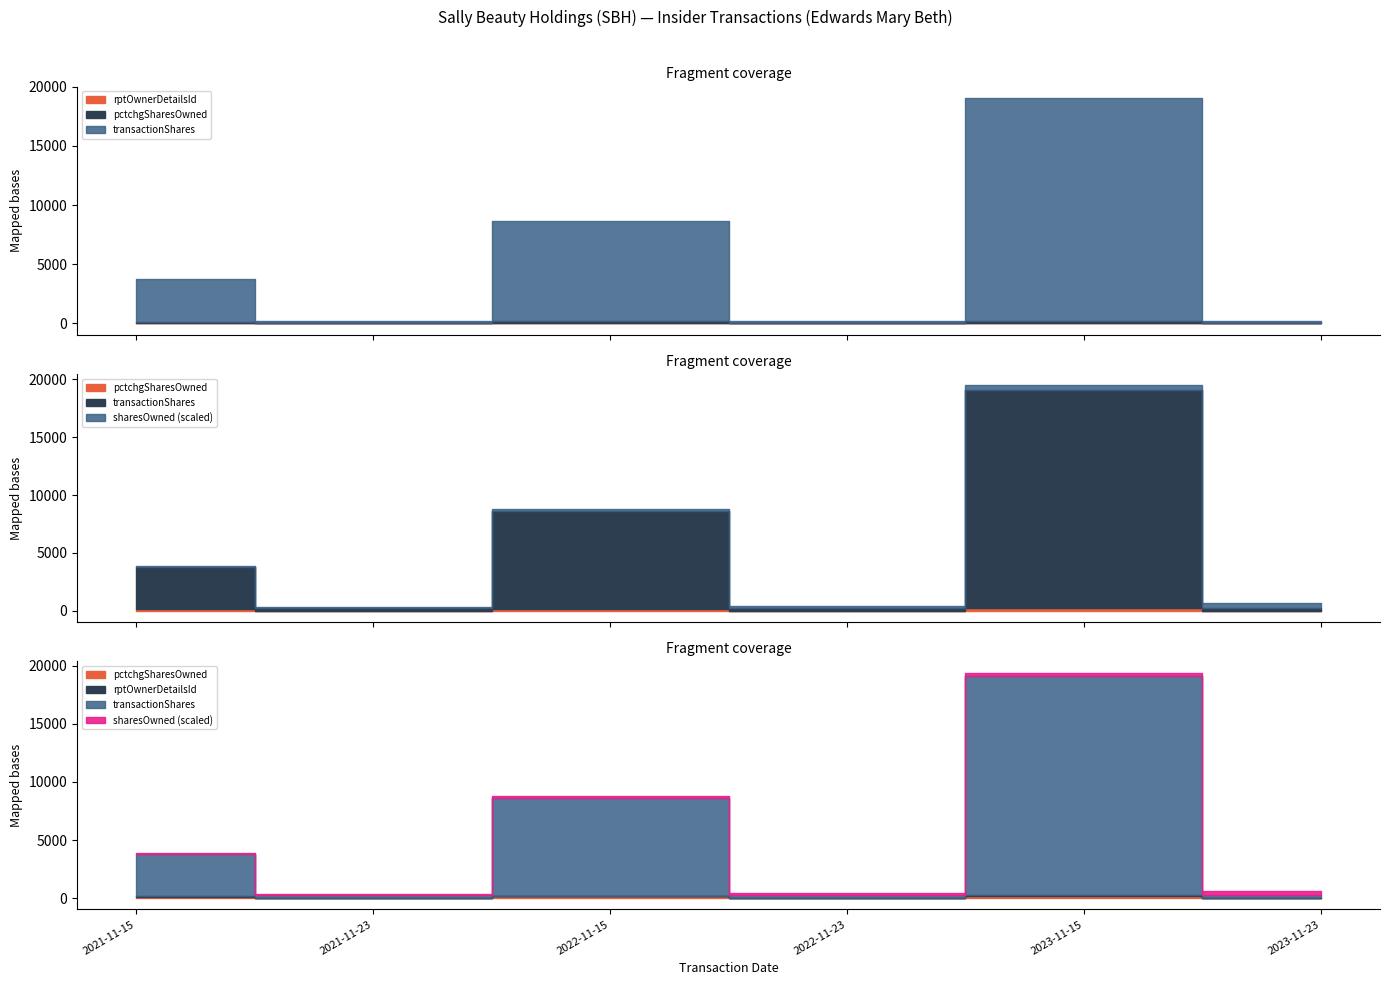

At which category is the sum across all series the highest?

2023-11-15